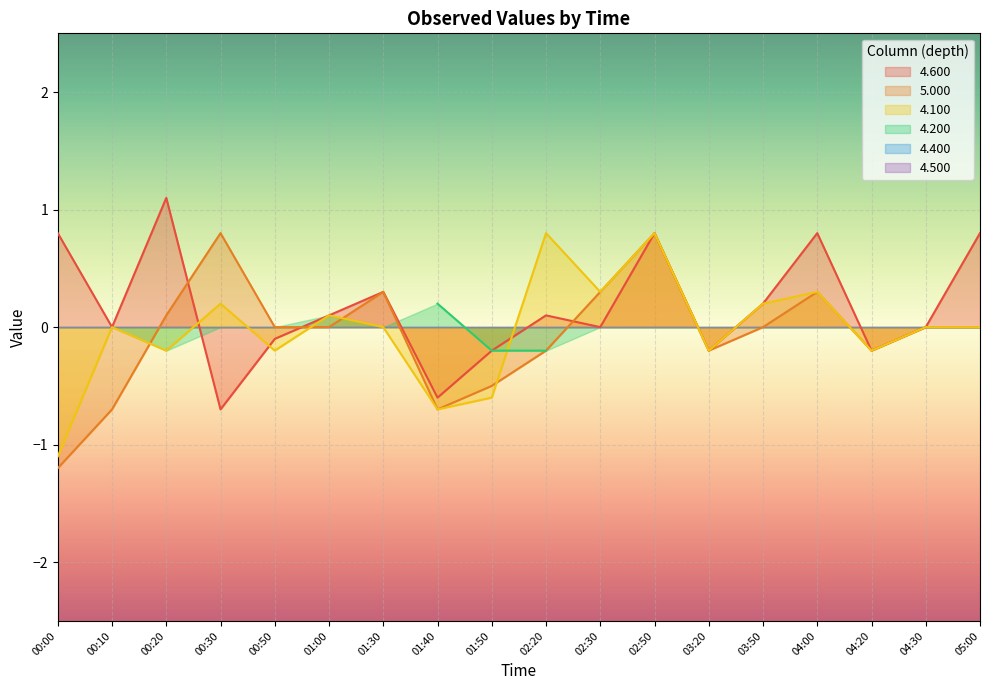

What is the highest value of the 4.600 series?

1.1